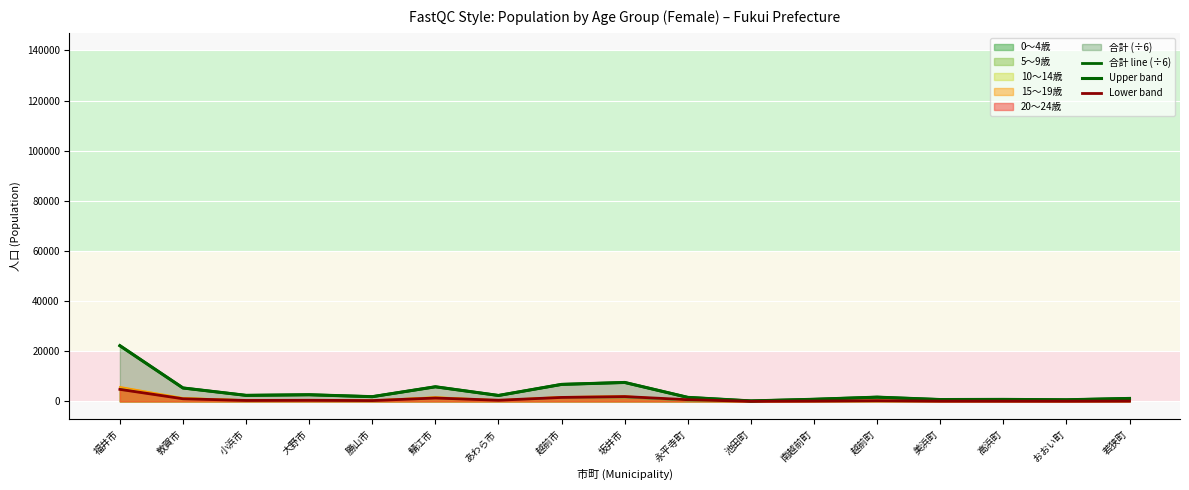

Read the Lower band value at 若狭町.

135.0